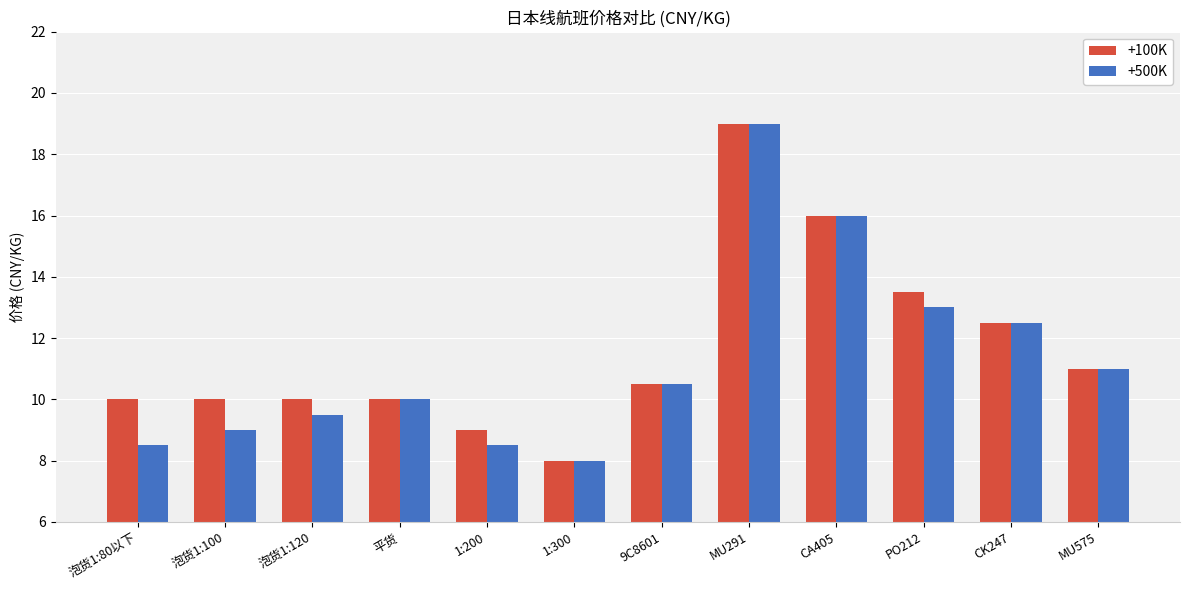

What are all the series names shown in the legend?

+100K, +500K